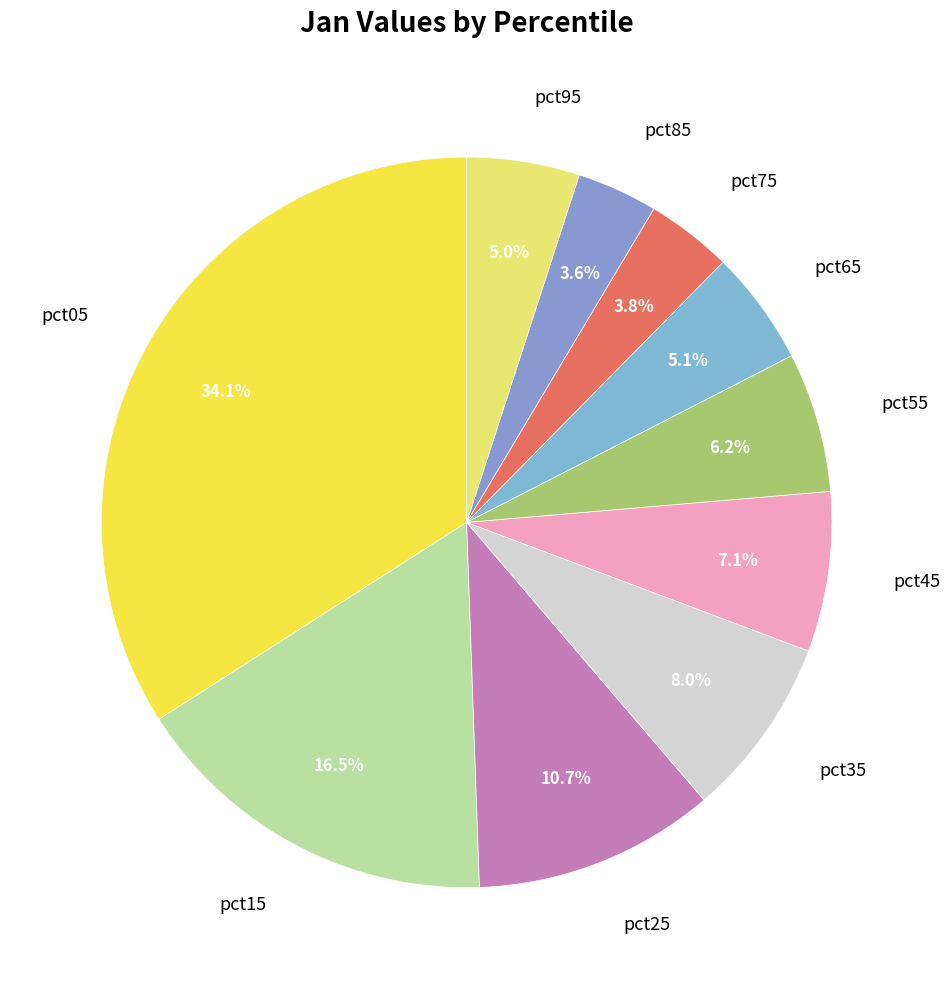

Between pct75 and pct05, which is larger?

pct05